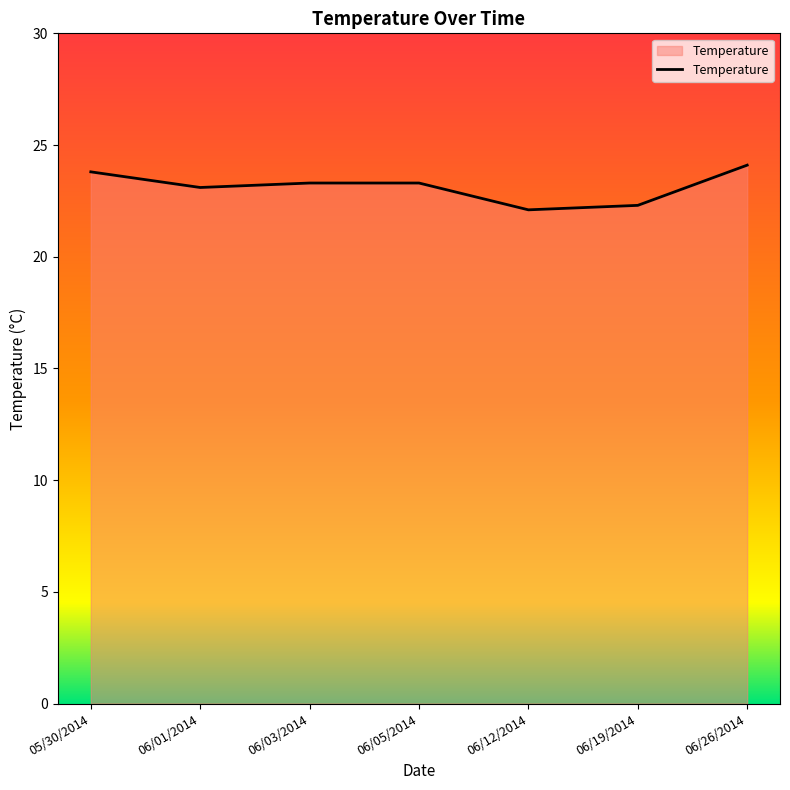

Reading right to left, extract all data points from this chart.

06/26/2014=24.1	06/19/2014=22.3	06/12/2014=22.1	06/05/2014=23.3	06/03/2014=23.3	06/01/2014=23.1	05/30/2014=23.8